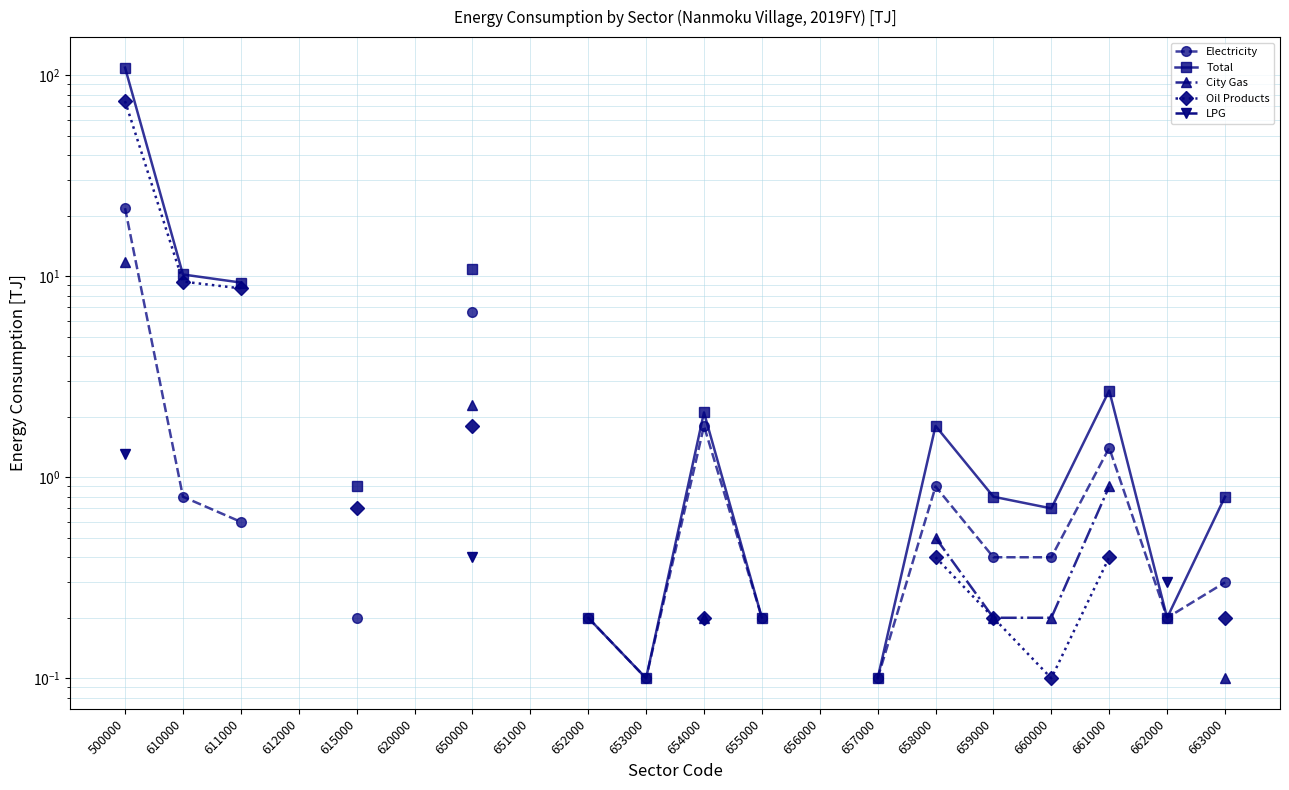

Which label corresponds to the smallest value in the chart?

653000